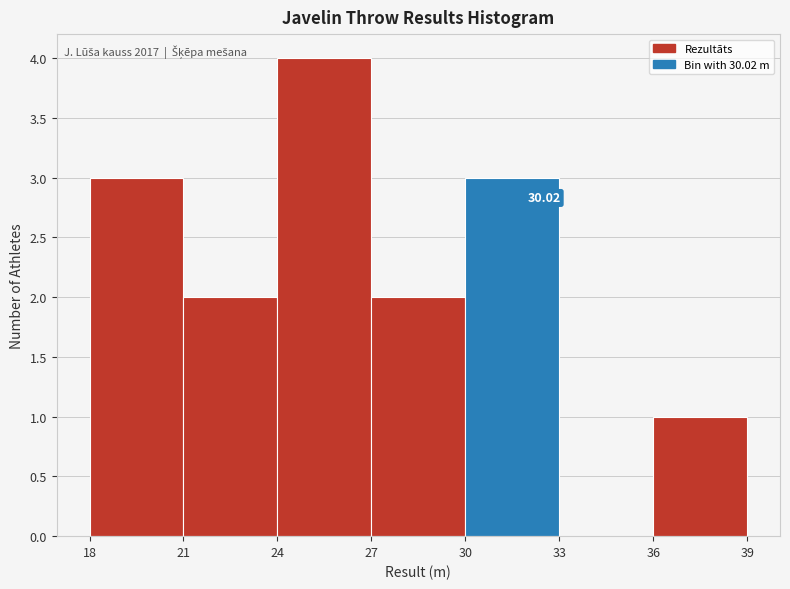

Over which range of the x-axis is the bar tallest?

24 to 27